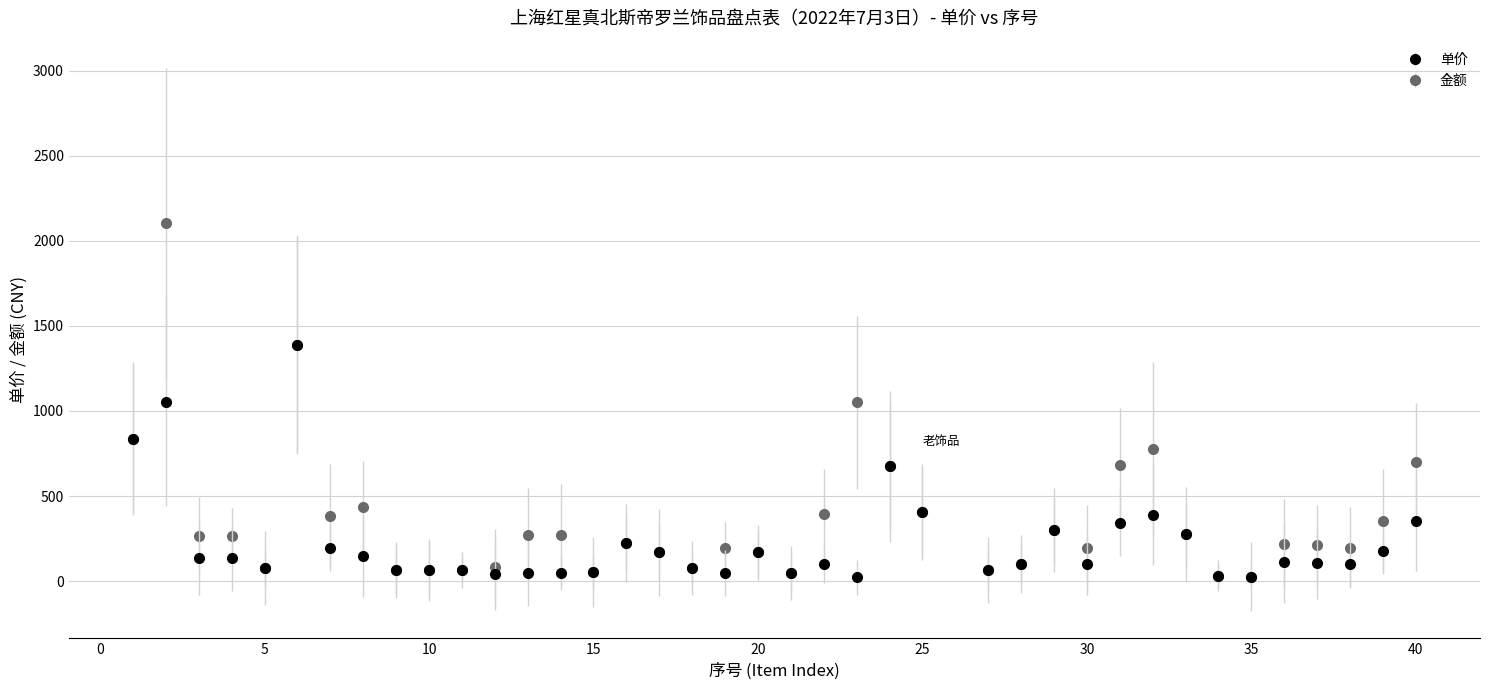

What are all the series names shown in the legend?

单价, 金额